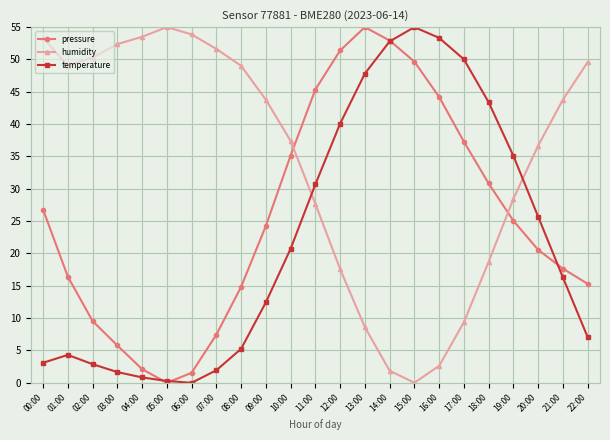

What is the highest value of the pressure series?

55.0